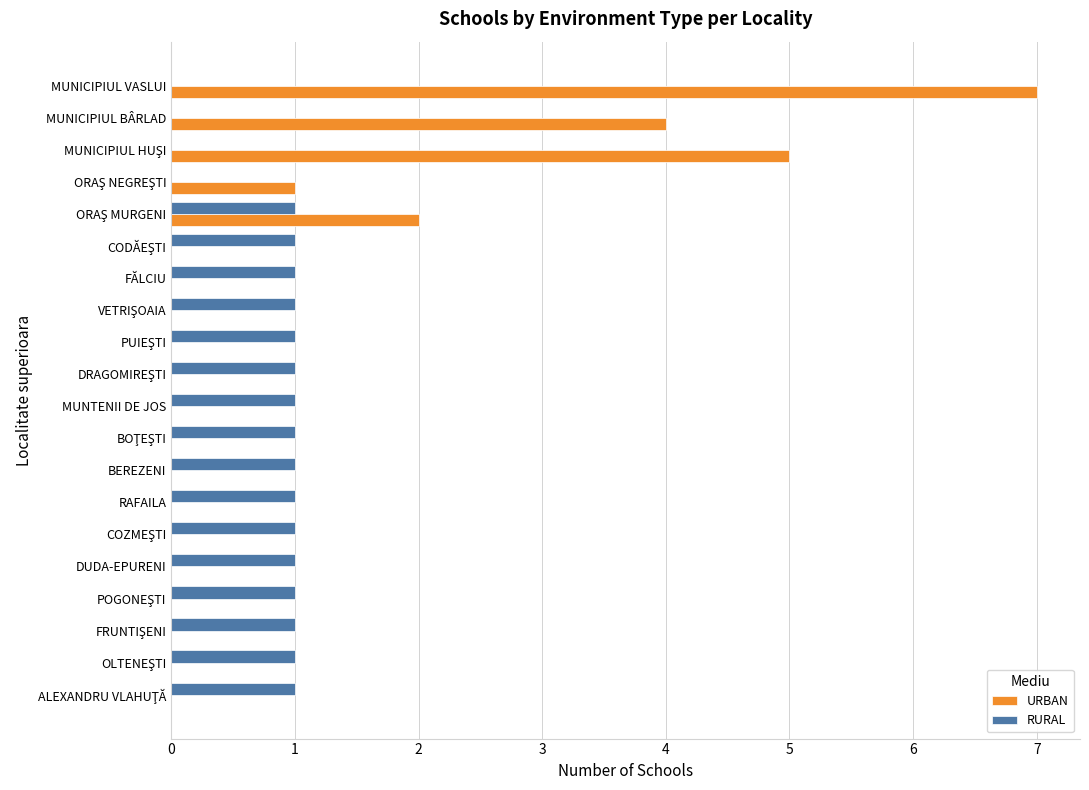

Which series has the largest total across all categories?

URBAN